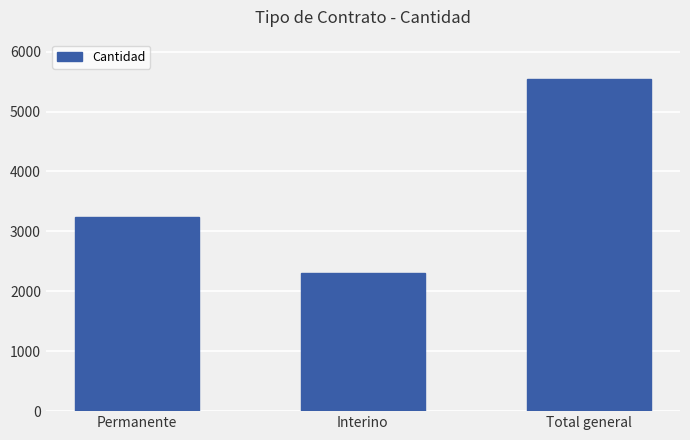

Reading left to right, transcribe all the data shown in this chart.

Permanente=3243	Interino=2308	Total general=5551